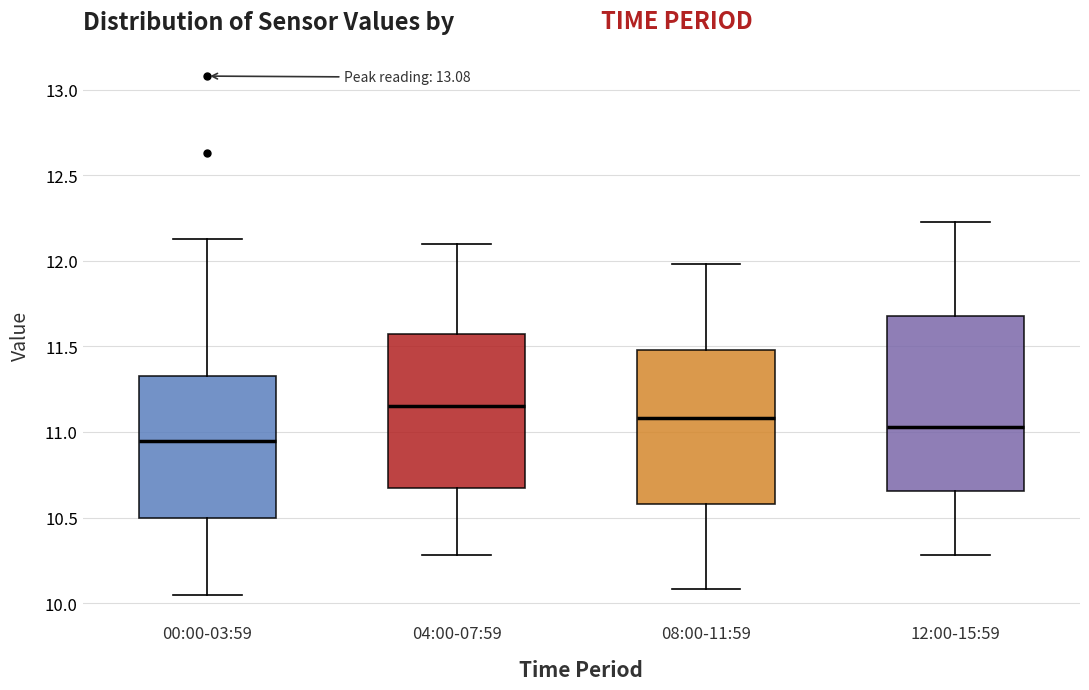

Reading left to right, transcribe this box plot: for each box, give where its median line is, the range the box spans, and where its two whiskers end, as read against the y-axis. The values are not printed on the chart, so give them approximately, as read against the axis.

00:00-03:59: median 10.95, box 10.50 to 11.35, whiskers 10.05 to 12.15
04:00-07:59: median 11.15, box 10.70 to 11.60, whiskers 10.30 to 12.10
08:00-11:59: median 11.10, box 10.60 to 11.50, whiskers 10.10 to 12.00
12:00-15:59: median 11.05, box 10.65 to 11.70, whiskers 10.30 to 12.25